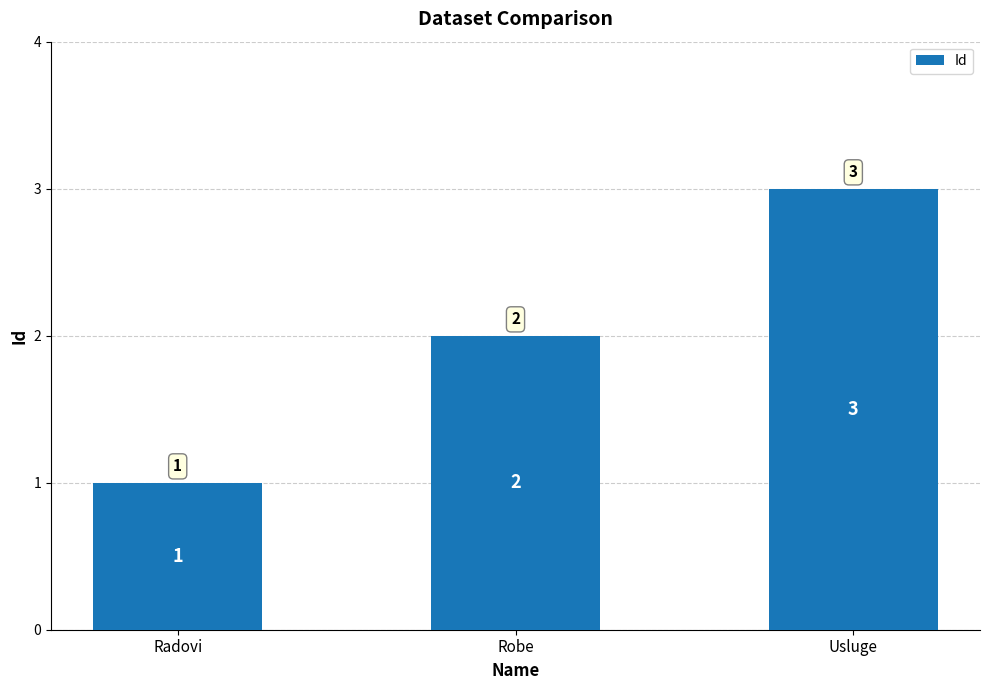

What is the average value?

2